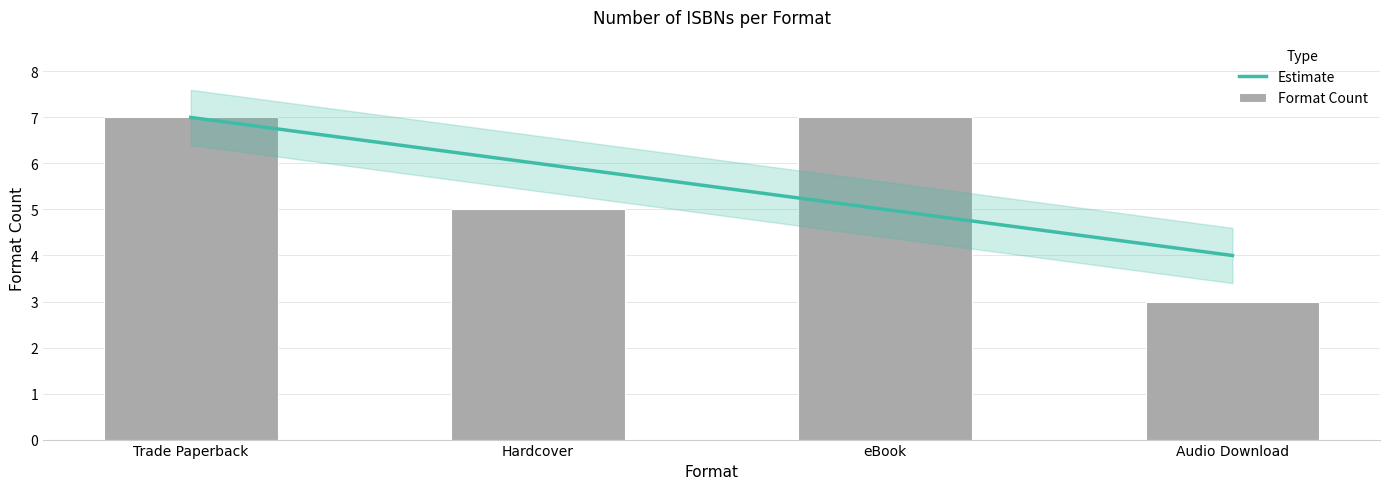

What is the difference between the maximum and second lowest values?

2